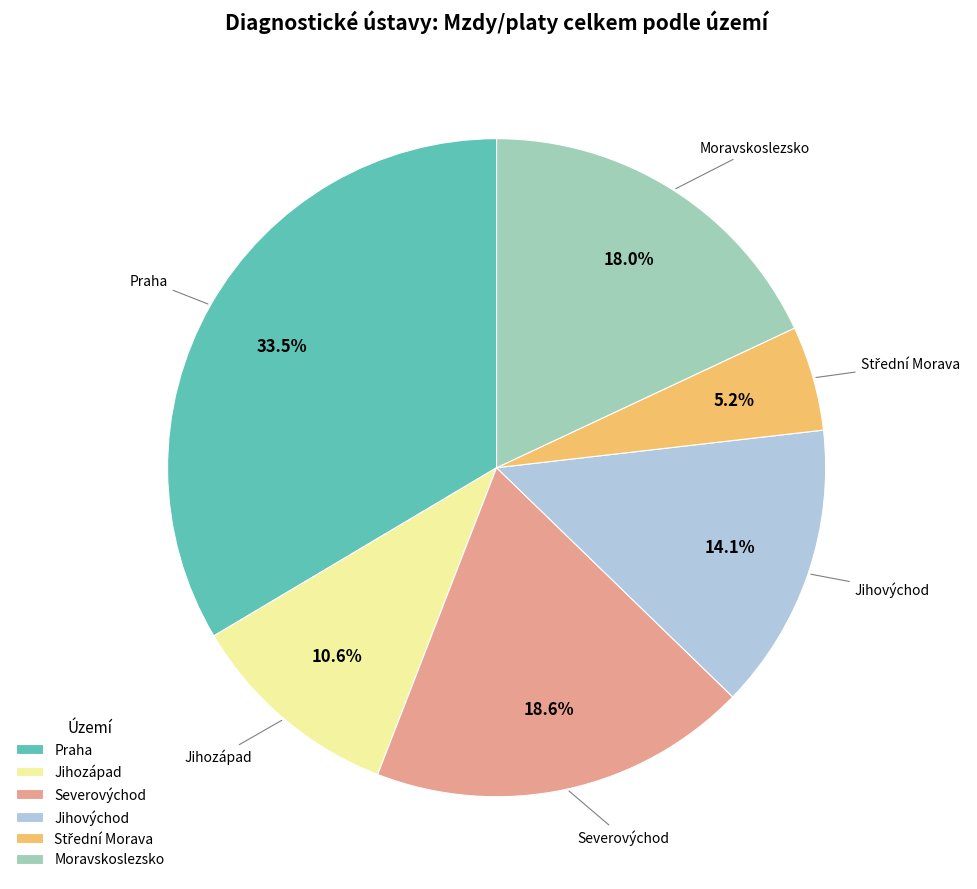

Between Jihovýchod and Severovýchod, which is larger?

Severovýchod